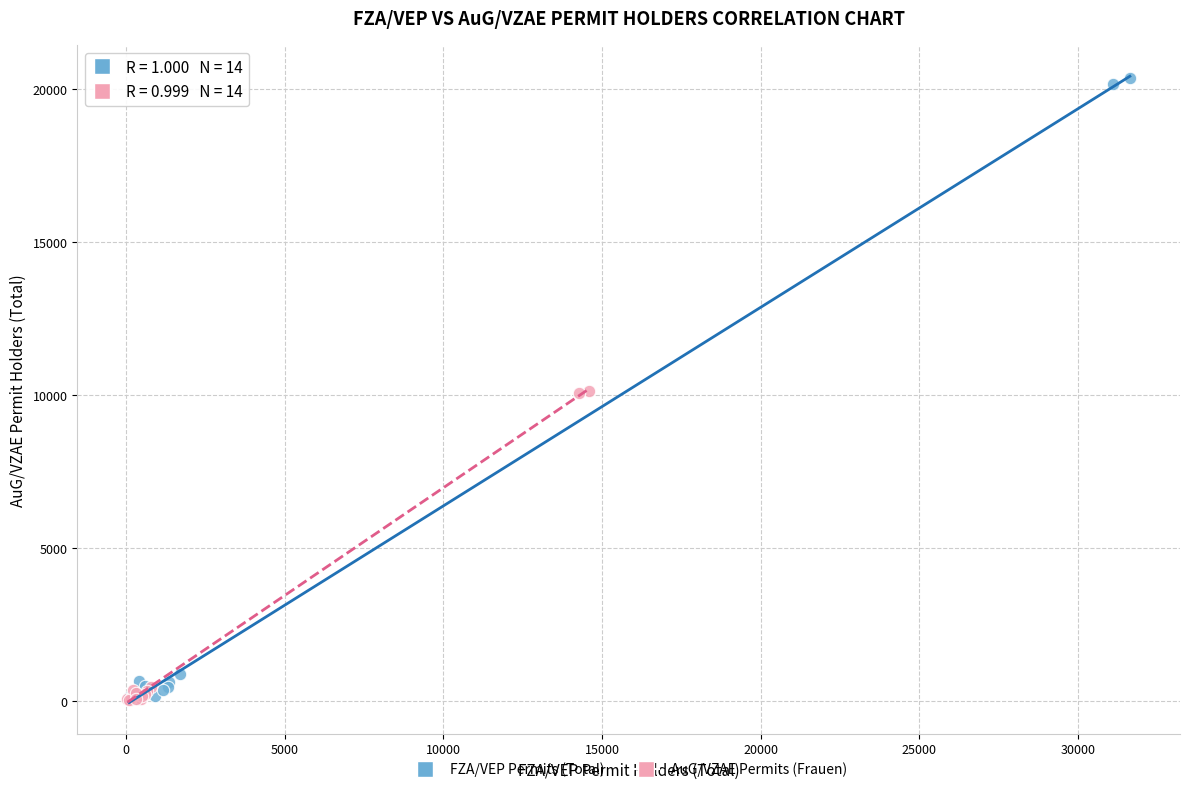

Which series contains the highest Y value?

FZA/VEP Permits (Total)